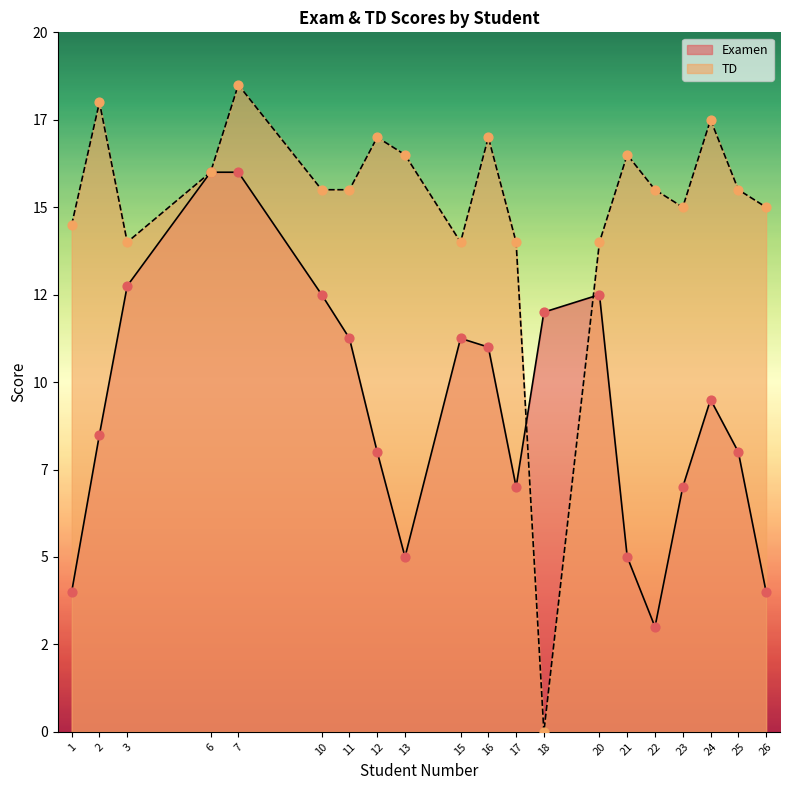

Which series has the widest spread of Y values?

TD